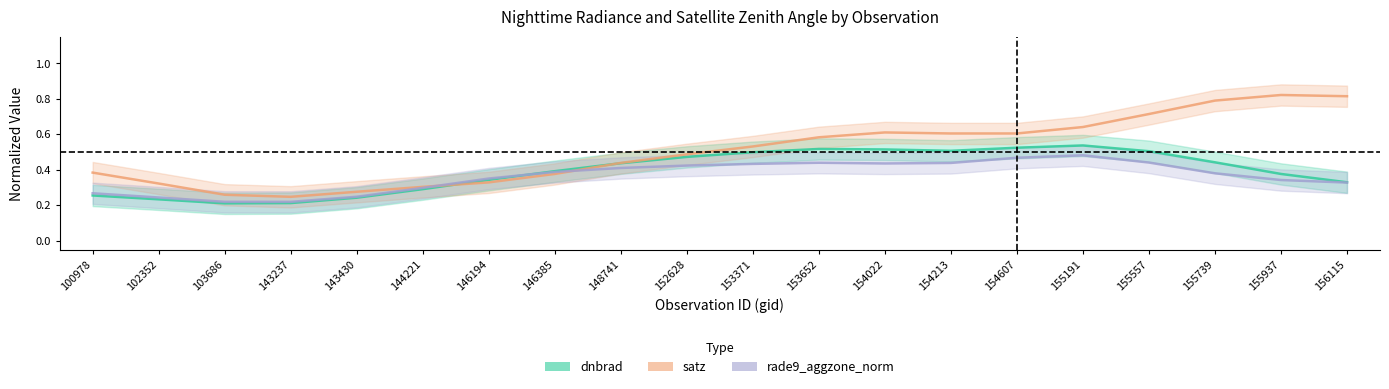

True or false: satz has a value of 1.2 at 156115.

False